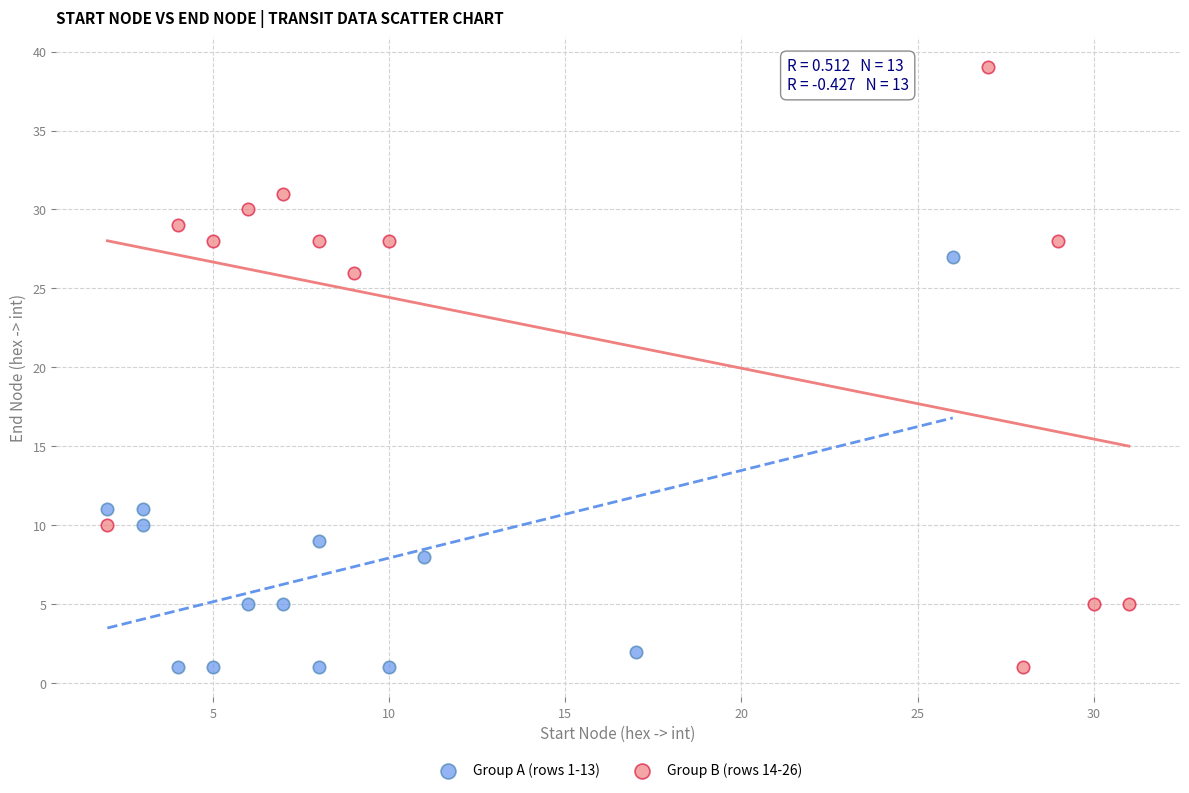

Which series reaches the maximum Y coordinate?

Group B (rows 14-26)